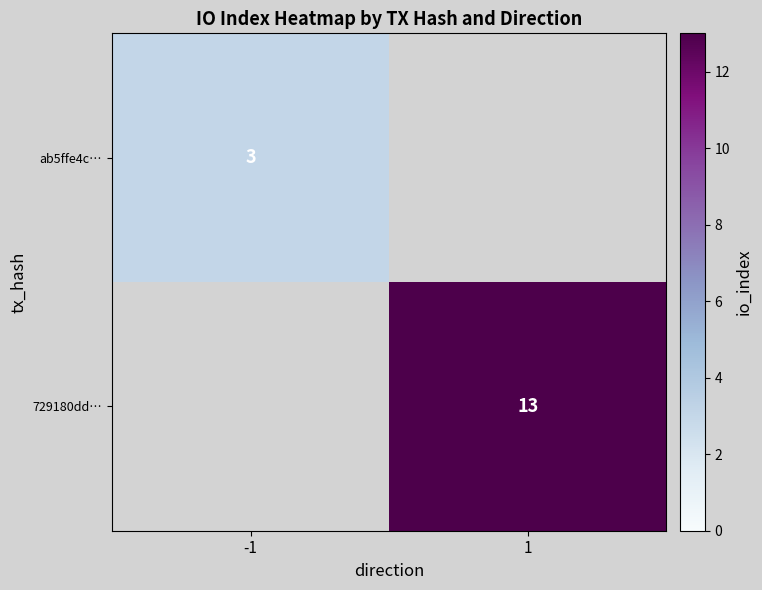

The value of 729180dd… at 1 is 20. True or false?

False